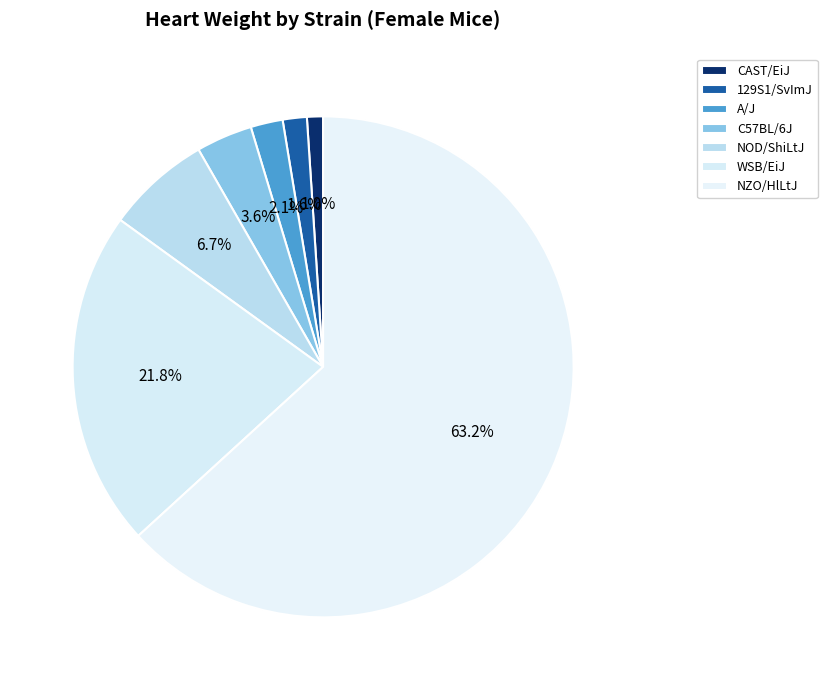

Between CAST/EiJ and NOD/ShiLtJ, which is larger?

NOD/ShiLtJ